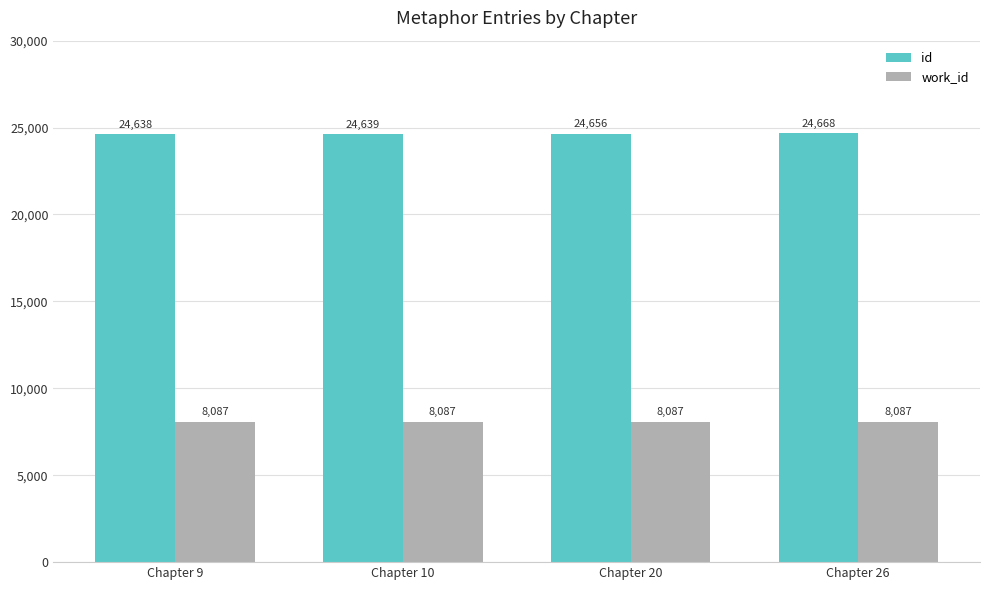

What is the approximate value of id at Chapter 26, to the nearest 5?

24670